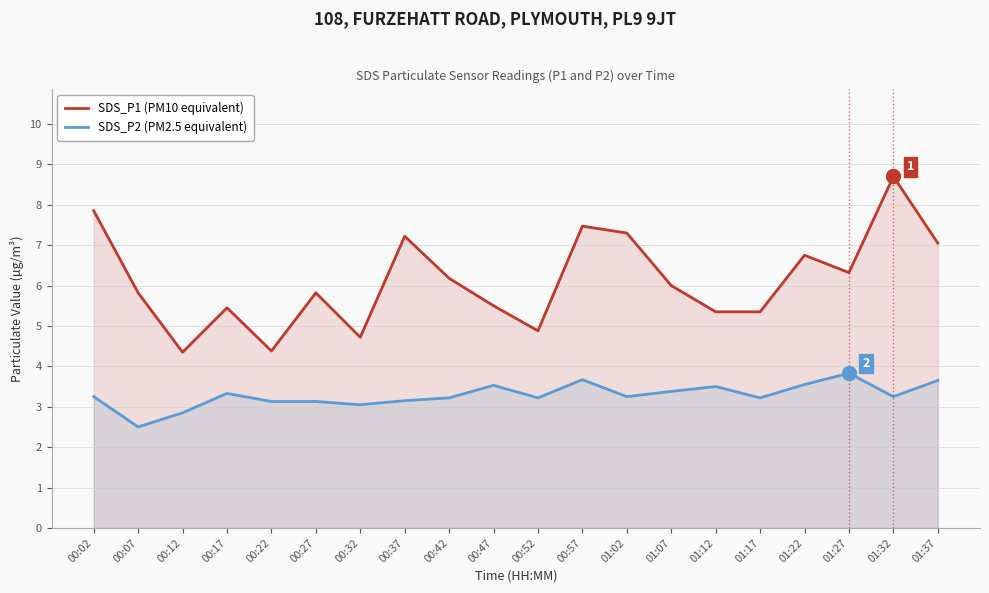

Where is the first local maximum for SDS_P1 (PM10 equivalent)?

00:17